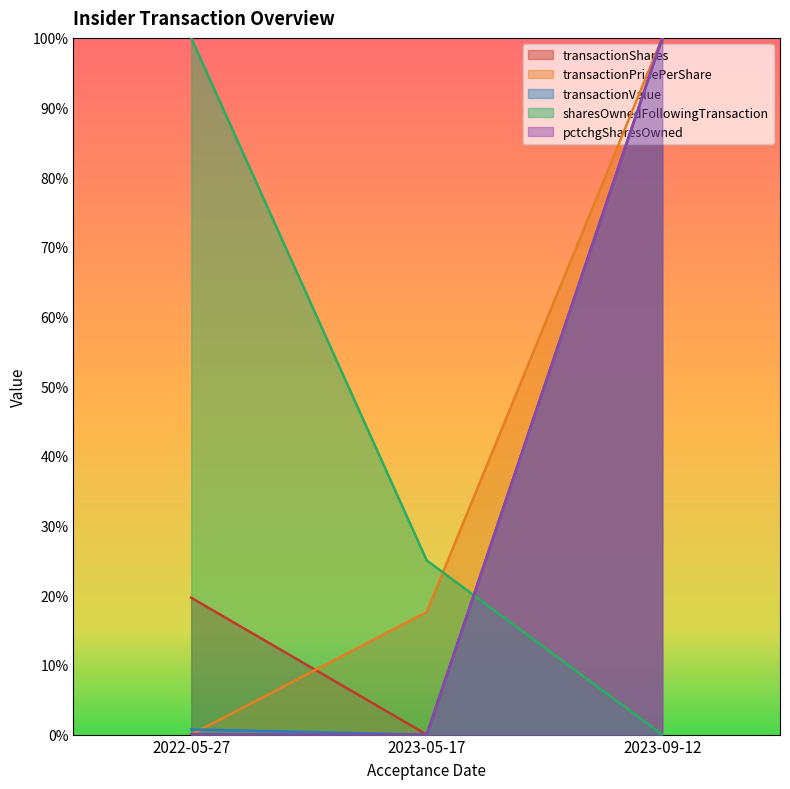

Which series has the largest total across all categories?

sharesOwnedFollowingTransaction